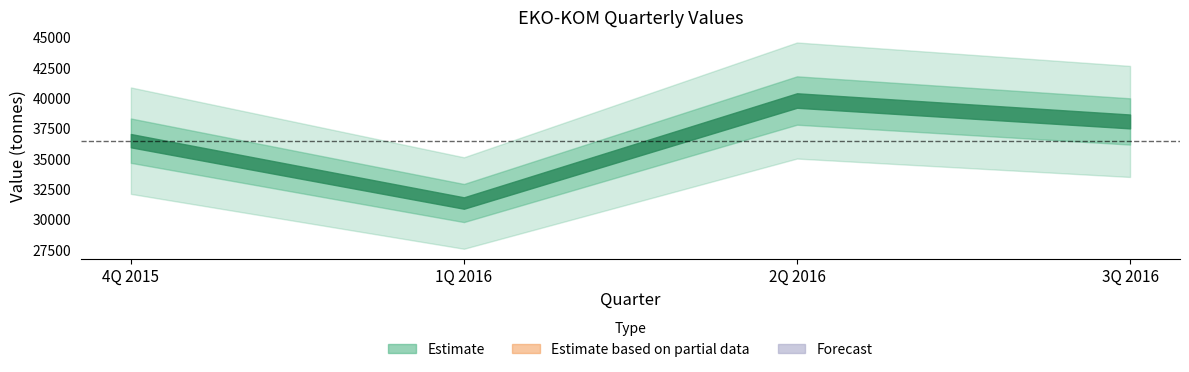

What is the label of the 4th point from the right?

4Q 2015